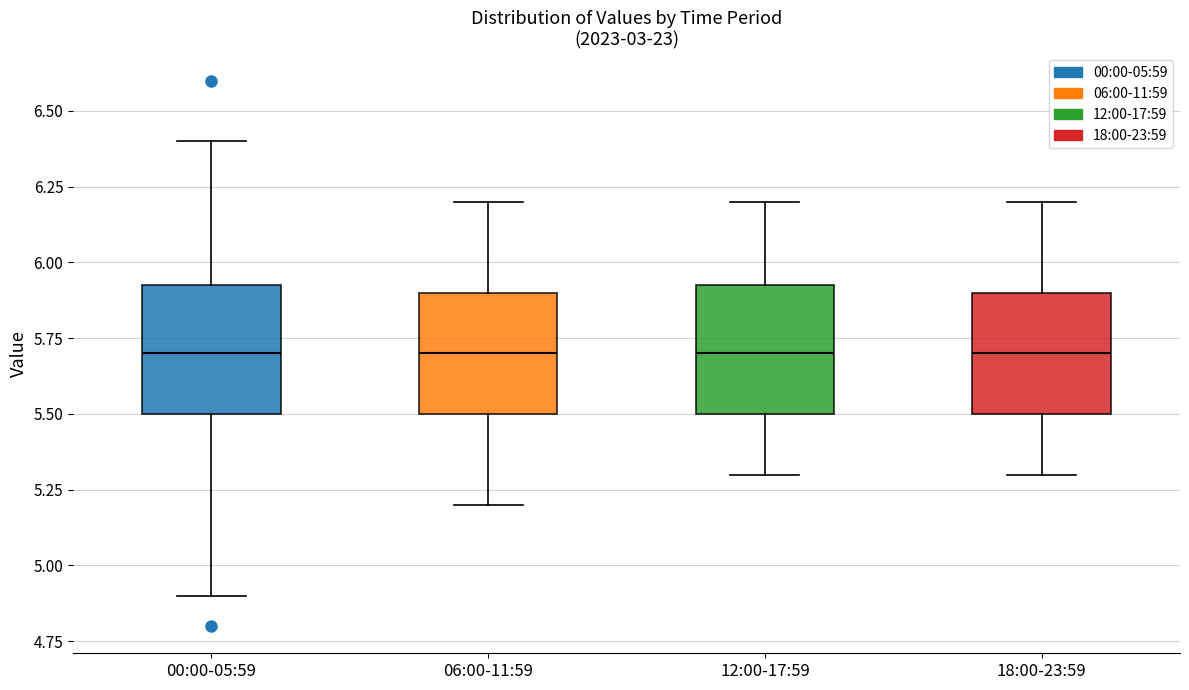

Reading left to right, transcribe this box plot: for each box, give where its median line is, the range the box spans, and where its two whiskers end, as read against the y-axis. The values are not printed on the chart, so give them approximately, as read against the axis.

00:00-05:59: median 5.70, box 5.50 to 5.95, whiskers 4.90 to 6.40
06:00-11:59: median 5.70, box 5.50 to 5.90, whiskers 5.20 to 6.20
12:00-17:59: median 5.70, box 5.50 to 5.95, whiskers 5.30 to 6.20
18:00-23:59: median 5.70, box 5.50 to 5.90, whiskers 5.30 to 6.20